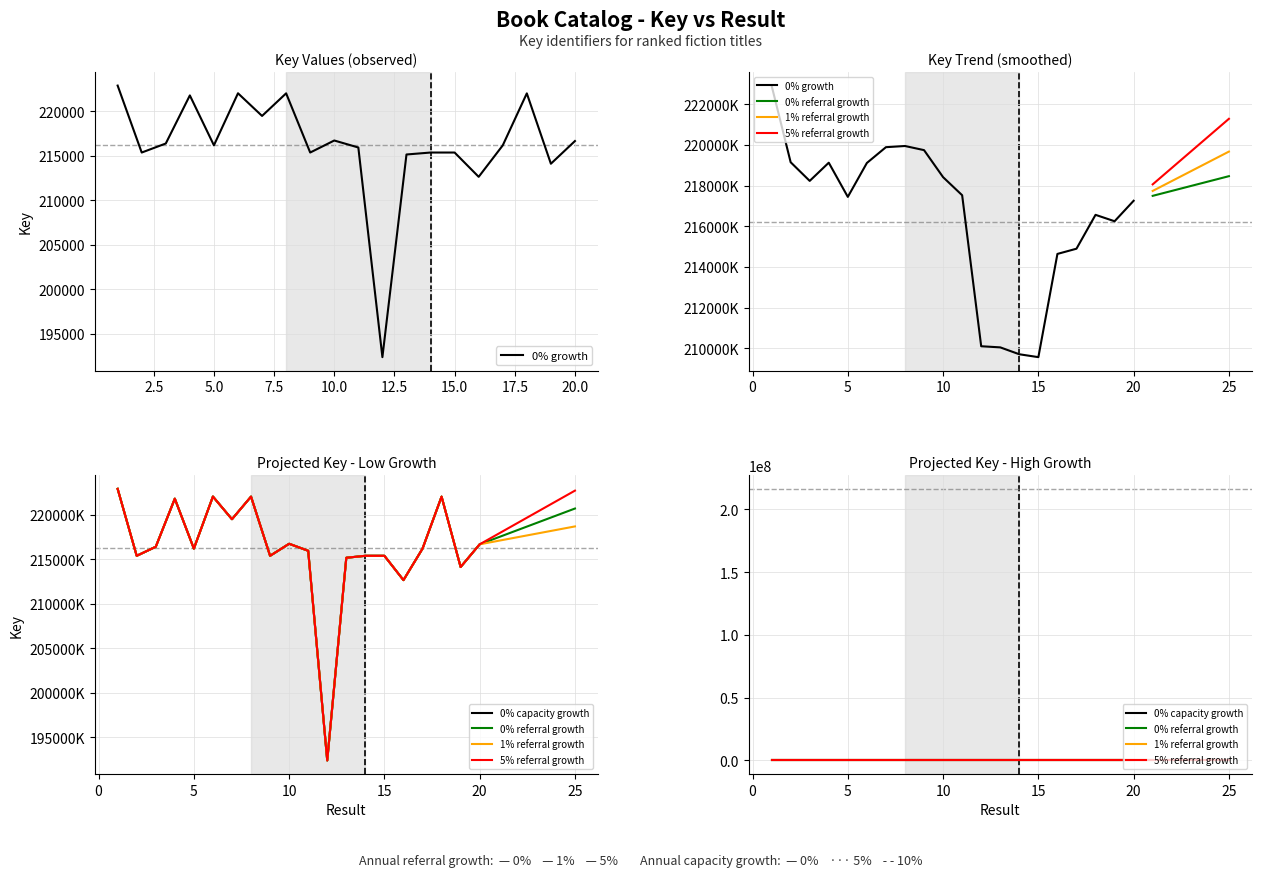

Rank the categories by value from lowest to highest.

12, 16, 19, 13, 9, 2, 14, 15, 11, 17, 5, 3, 20, 10, 7, 4, 18, 8, 6, 1